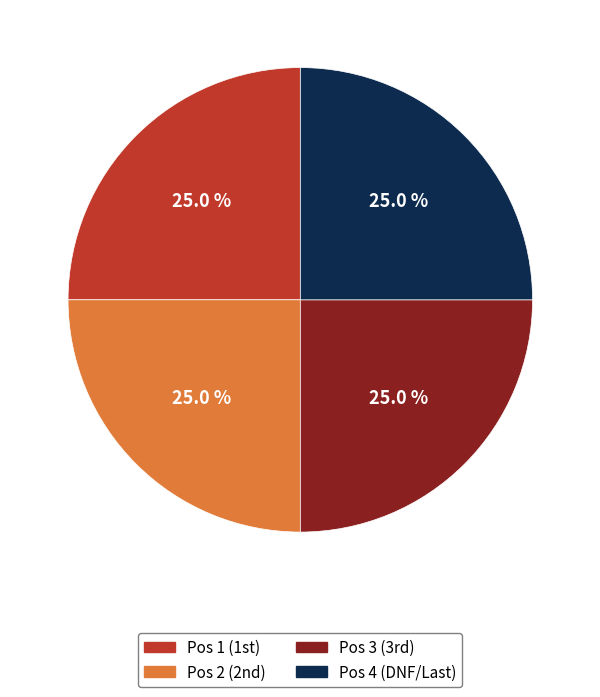

Does any single category account for the majority?

No